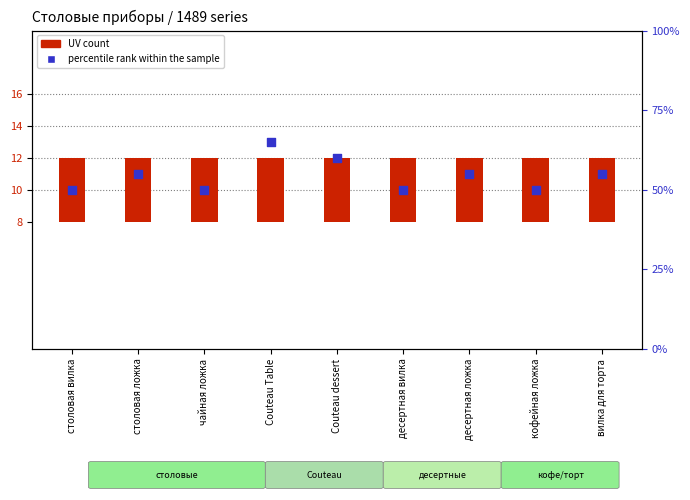

What is the total value across all series at Couteau Table?

69